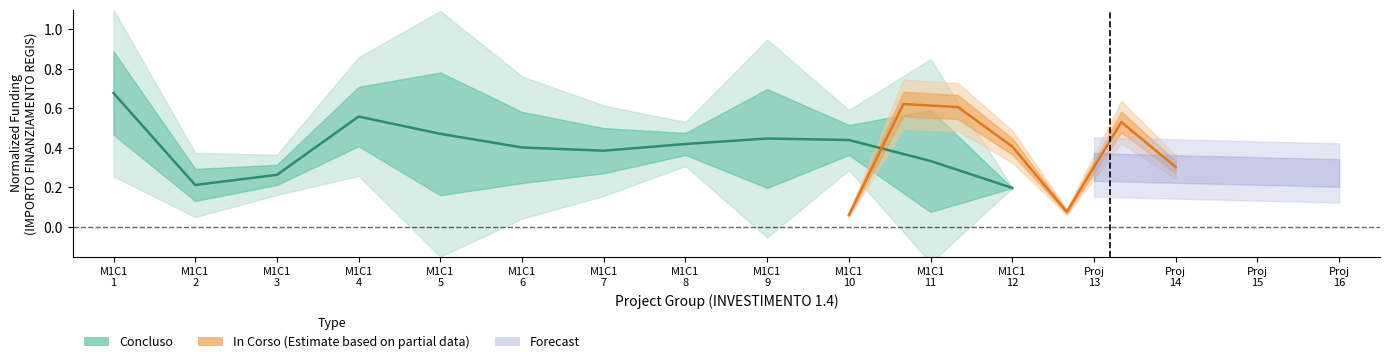

How many points are higher than both their immediate neighbors (excluding endpoints)?

2